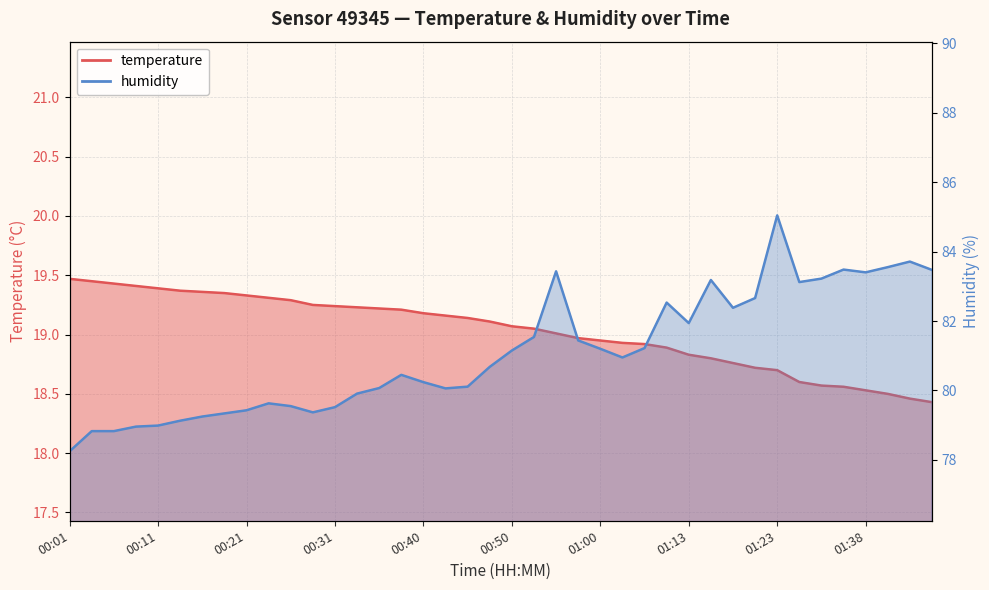

True or false: humidity and temperature intersect in this chart.

False